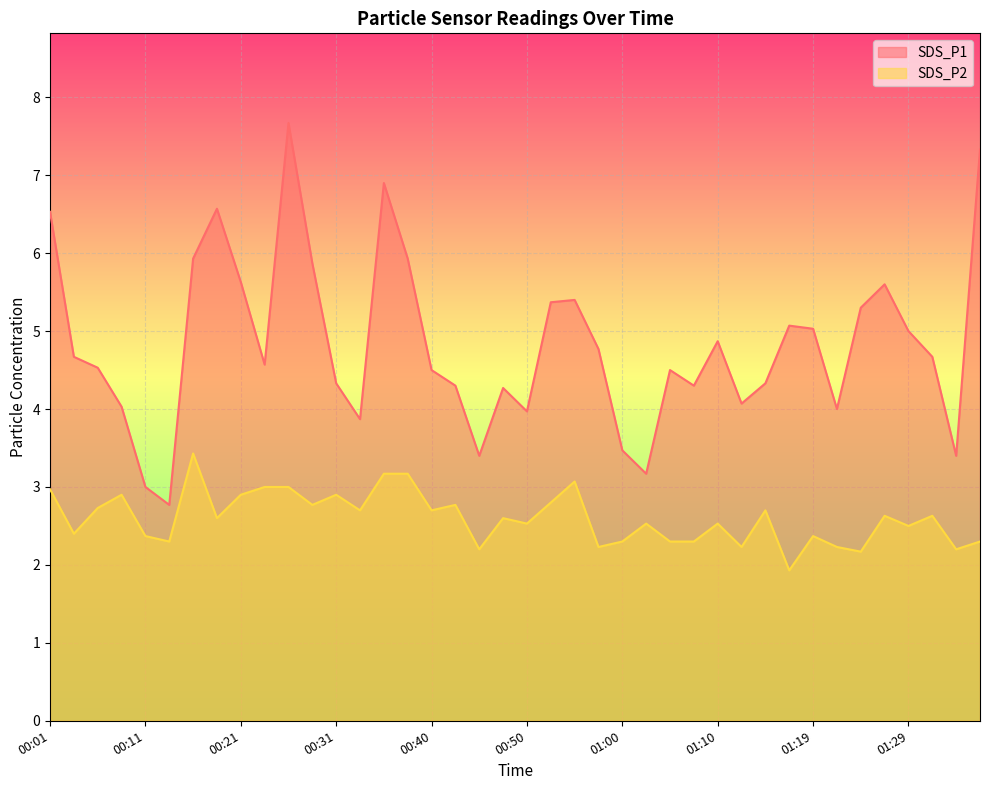

What position from the right is 00:38?

25